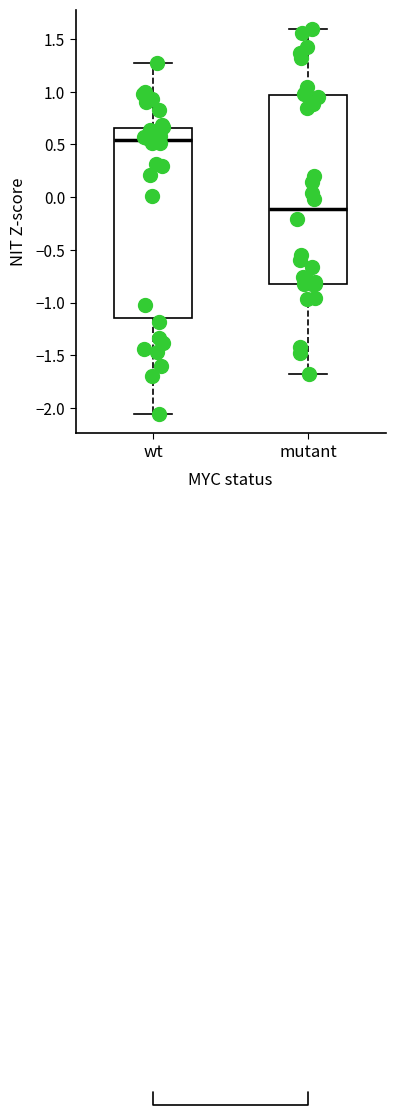

Which box's median line is the lowest?

mutant